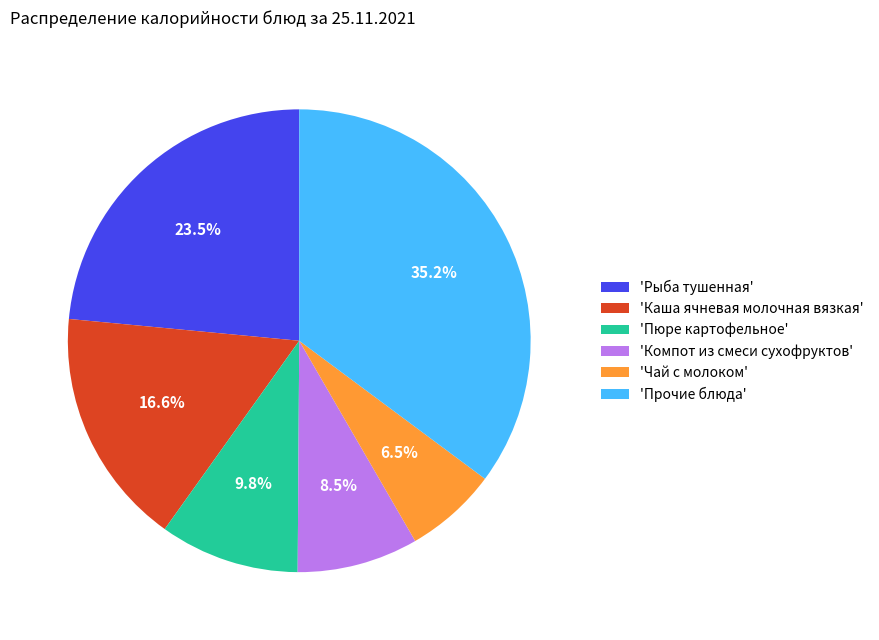

Between 'Каша ячневая молочная вязкая' and 'Рыба тушенная', which is larger?

'Рыба тушенная'